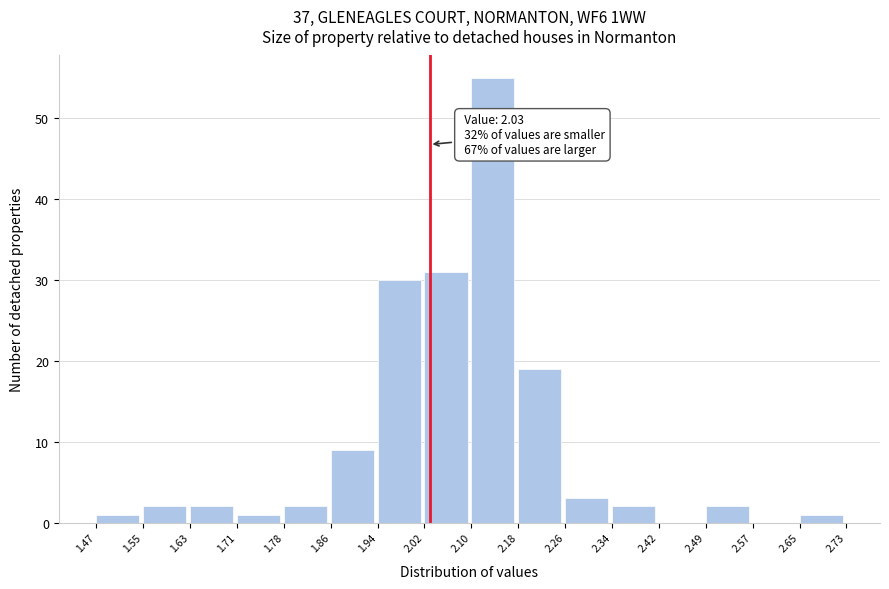

Which range on the x-axis has the tallest bar?

2.10 to 2.18